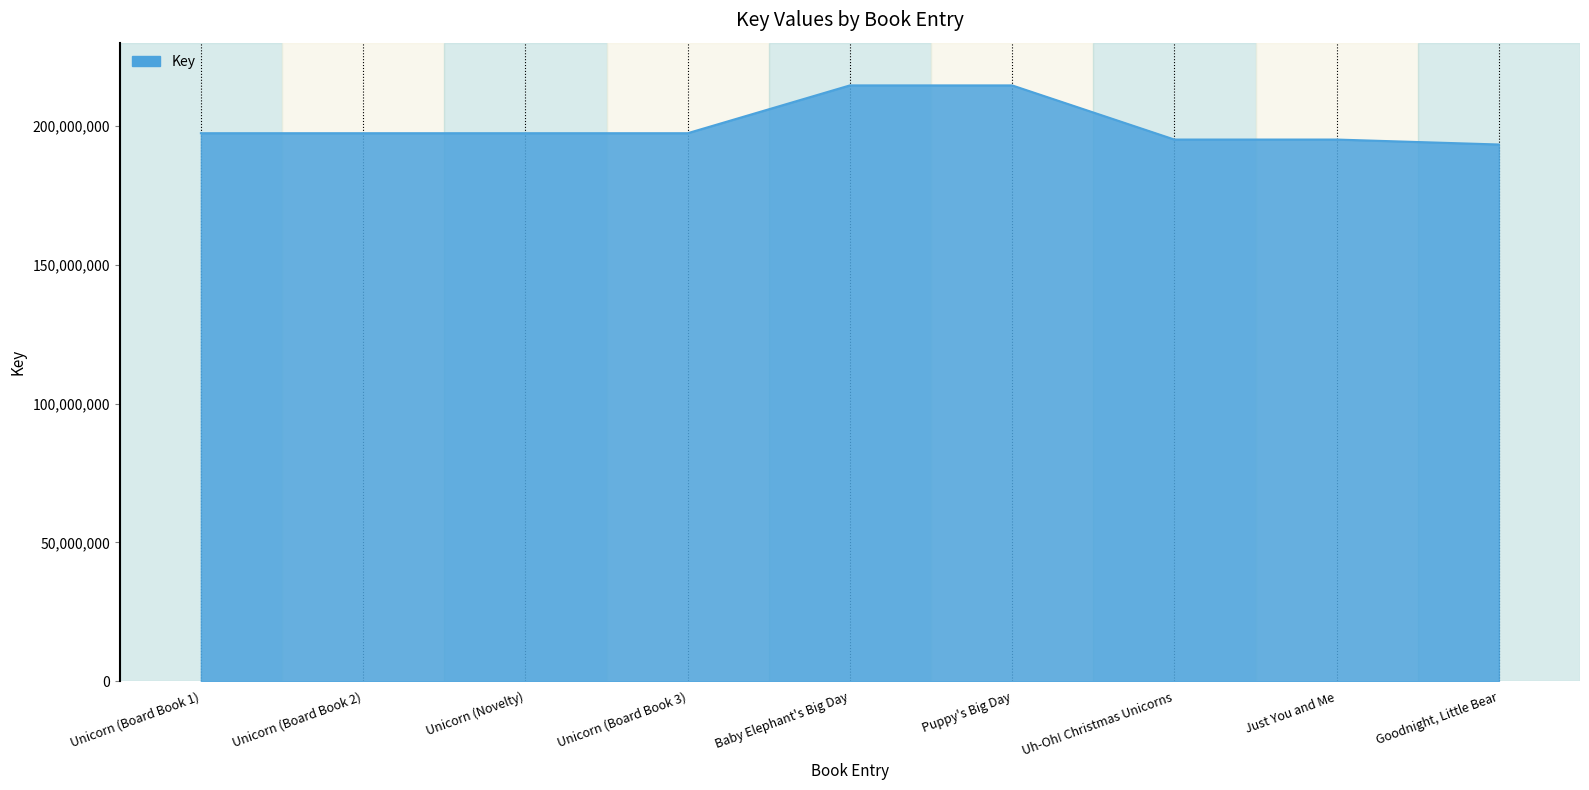

True or false: the data shows 126791287 at Goodnight, Little Bear.

False